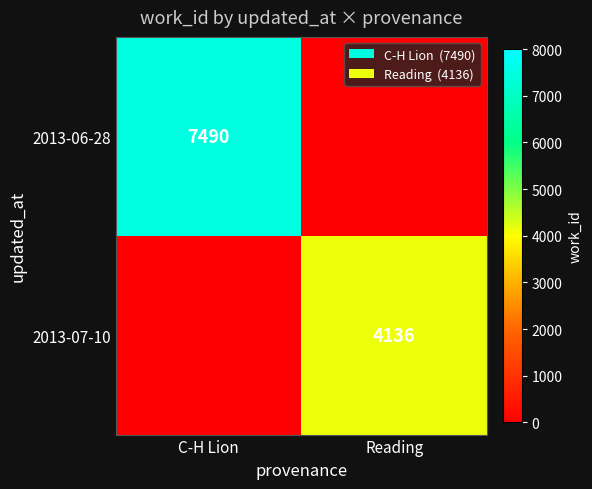

Which has a higher value, C-H Lion or Reading?

C-H Lion